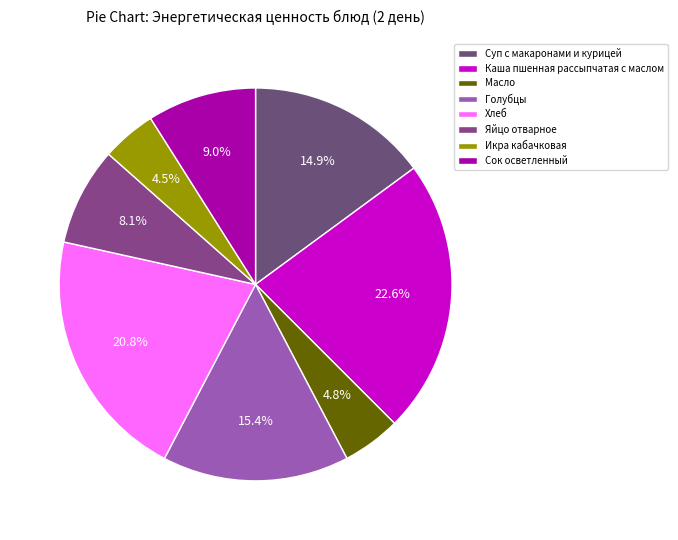

Does Икра кабачковая account for over 50% of the chart?

No